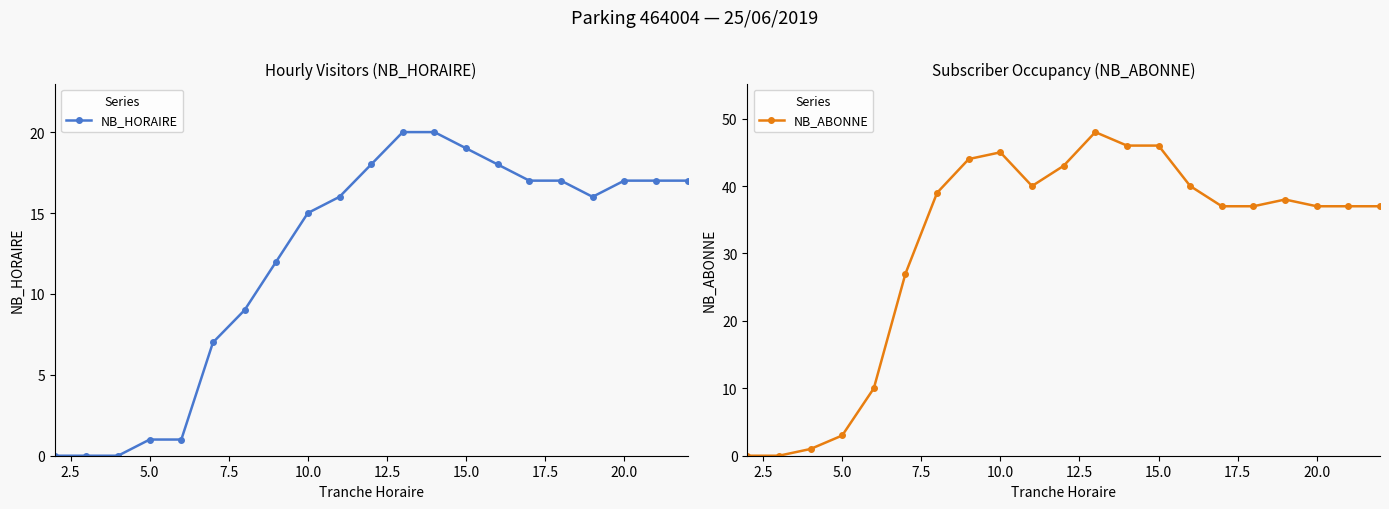

What is the maximum value for NB_HORAIRE?

20